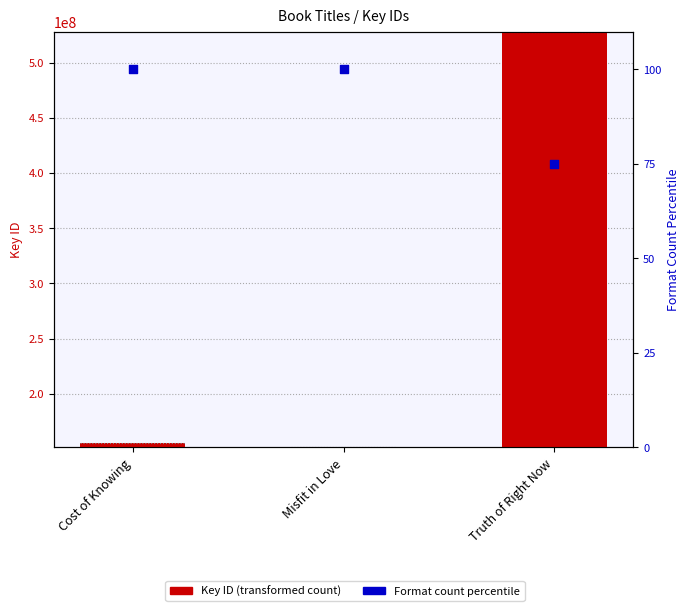

Which series has the largest Y range (max minus min)?

Key (transformed count)